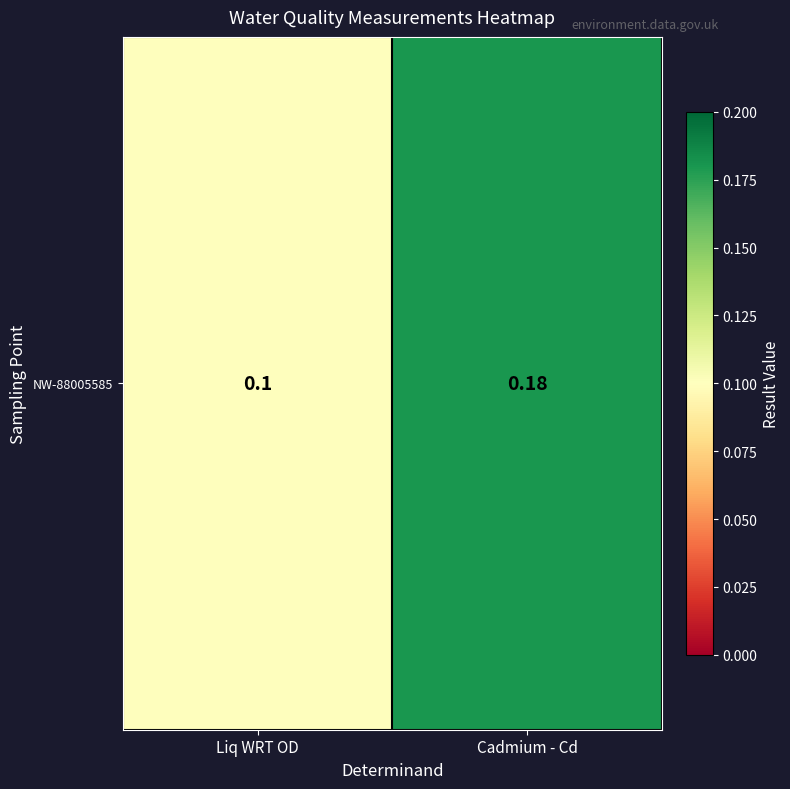

What is the average value?

0.1